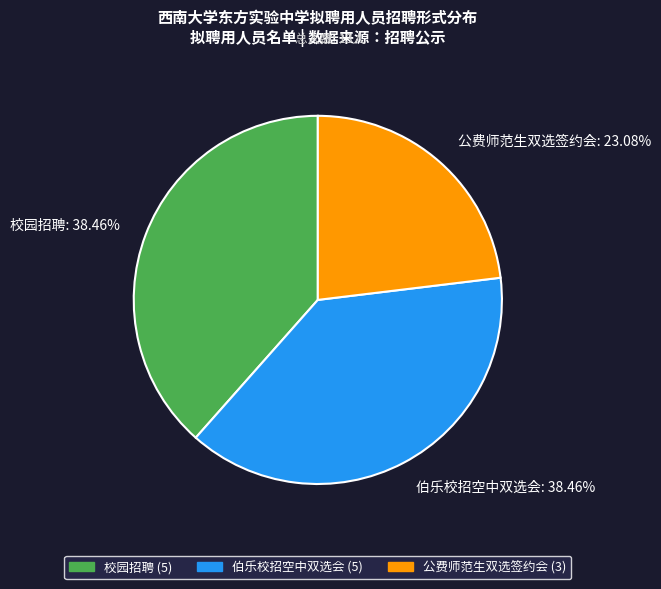

To the nearest percent, what is the combined percentage of 伯乐校招空中双选会 and 公费师范生双选签约会?

62%